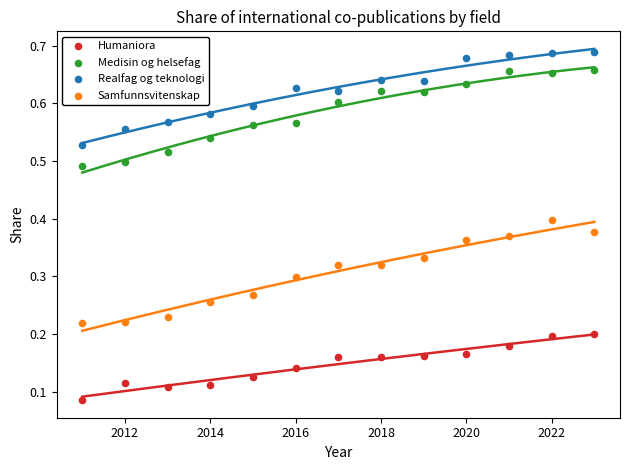

Which series contains the lowest Y value?

Humaniora